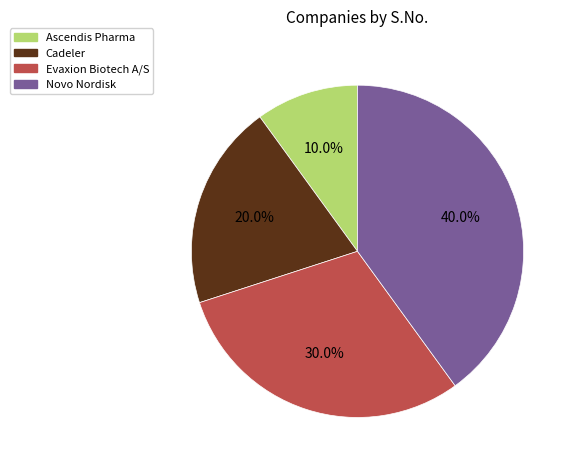

True or false: Evaxion Biotech A/S accounts for 30% of the total.

True